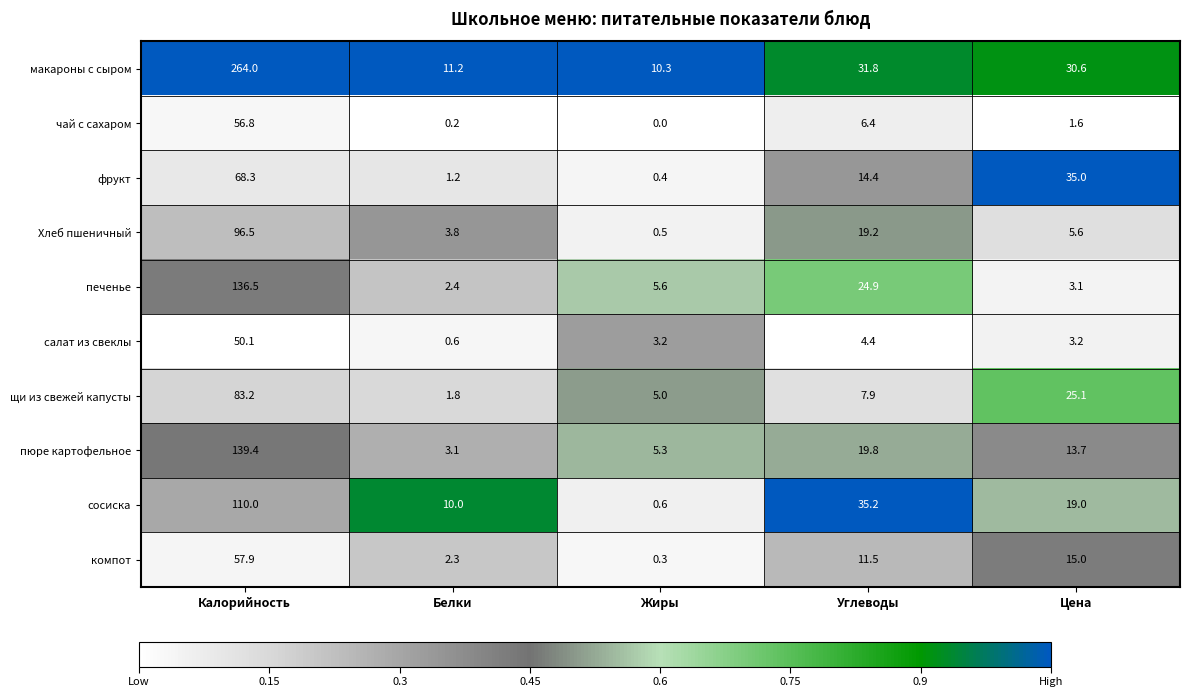

What is the total value across all series at Белки?

36.6